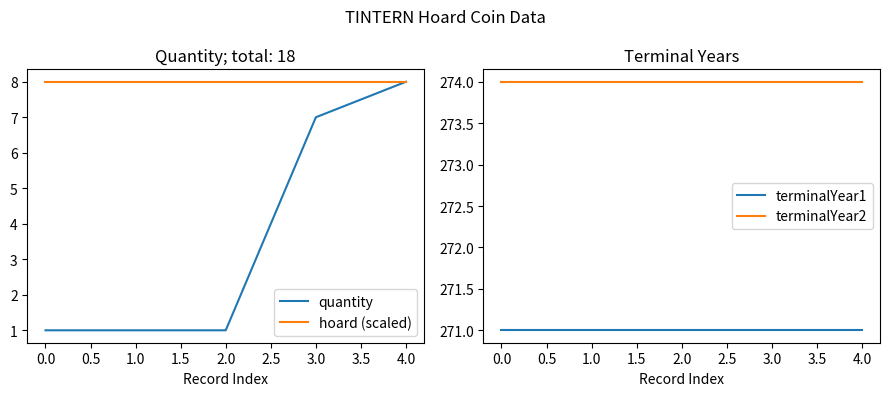

Is it true that hoard (scaled) equals 2 at 1.0?

False